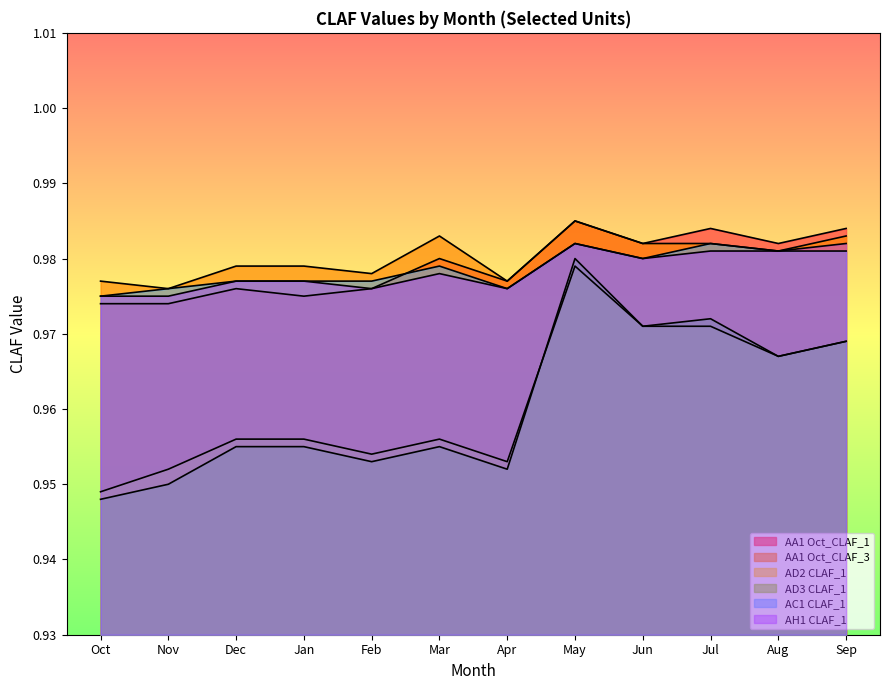

What is the label of the 1st point from the right?

Sep